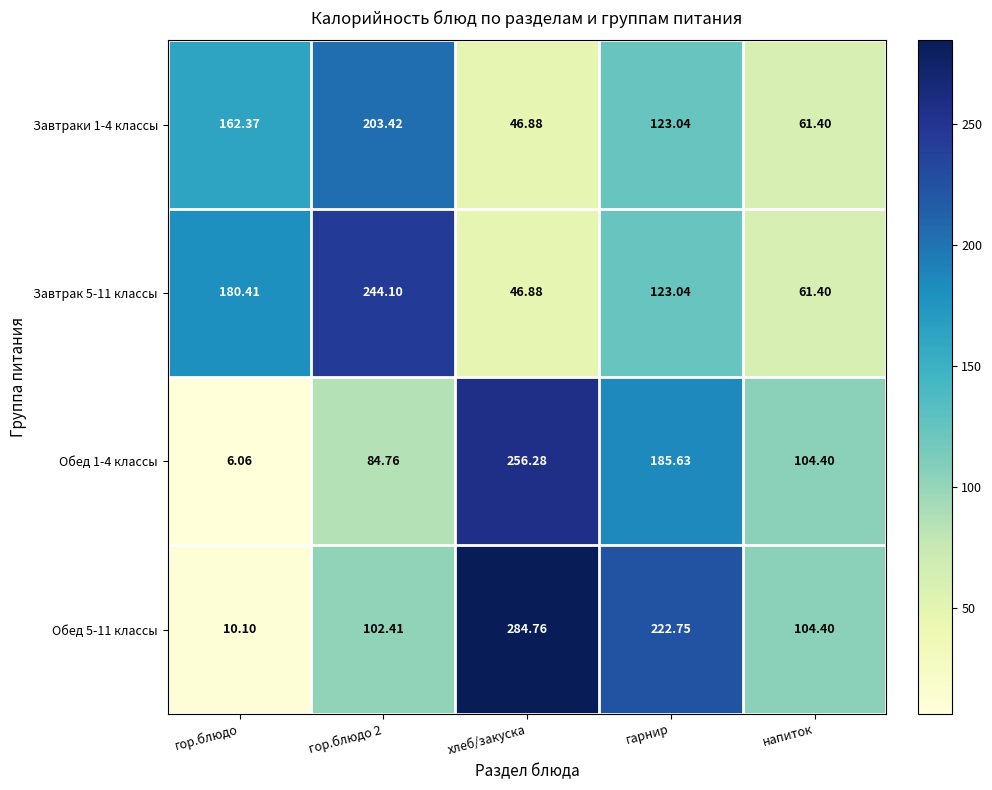

What is the total value across all series at напиток?

331.6